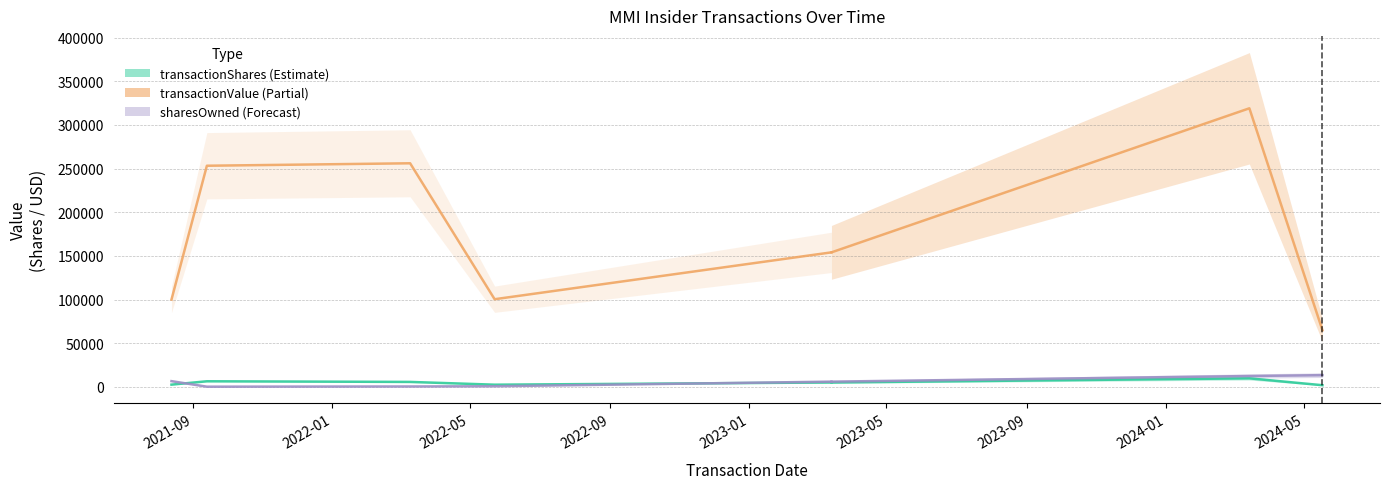

The transactionShares series shows 7516 at 2023-01. True or false?

False